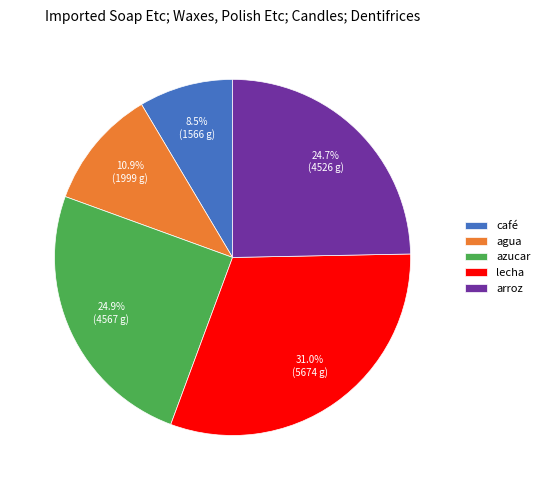

Count the number of slices in the pie.

5